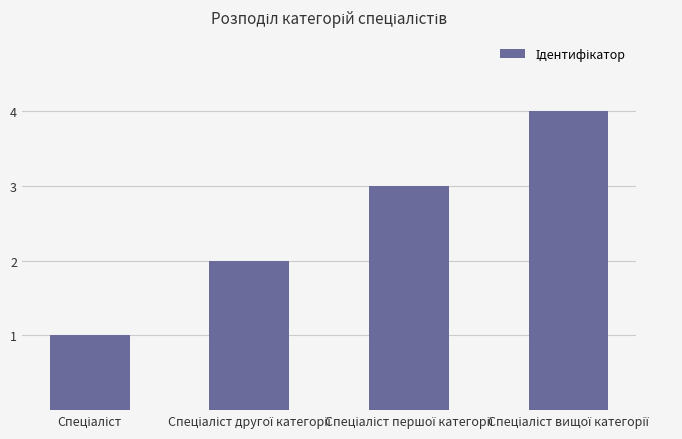

What is the maximum value shown in the chart?

4